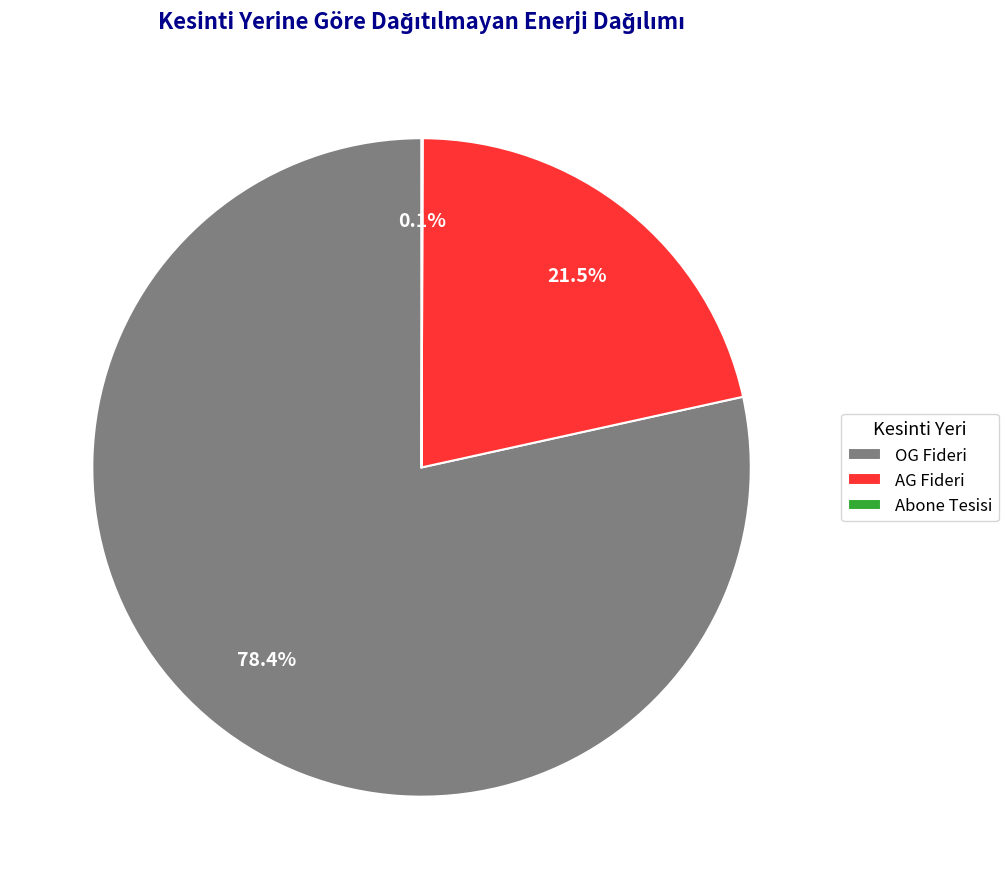

What percentage do AG Fideri and OG Fideri together represent?

99.9%